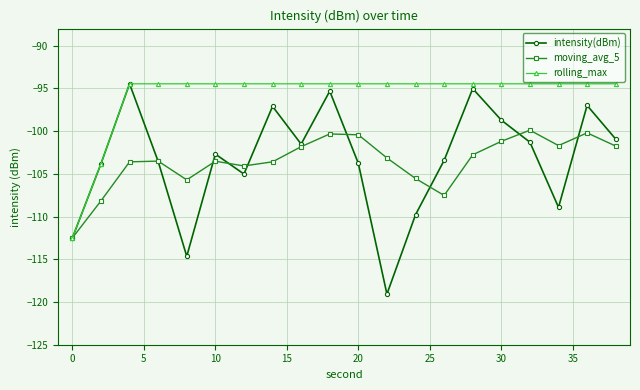

True or false: moving_avg_5 has more than 2 interior local peaks.

True